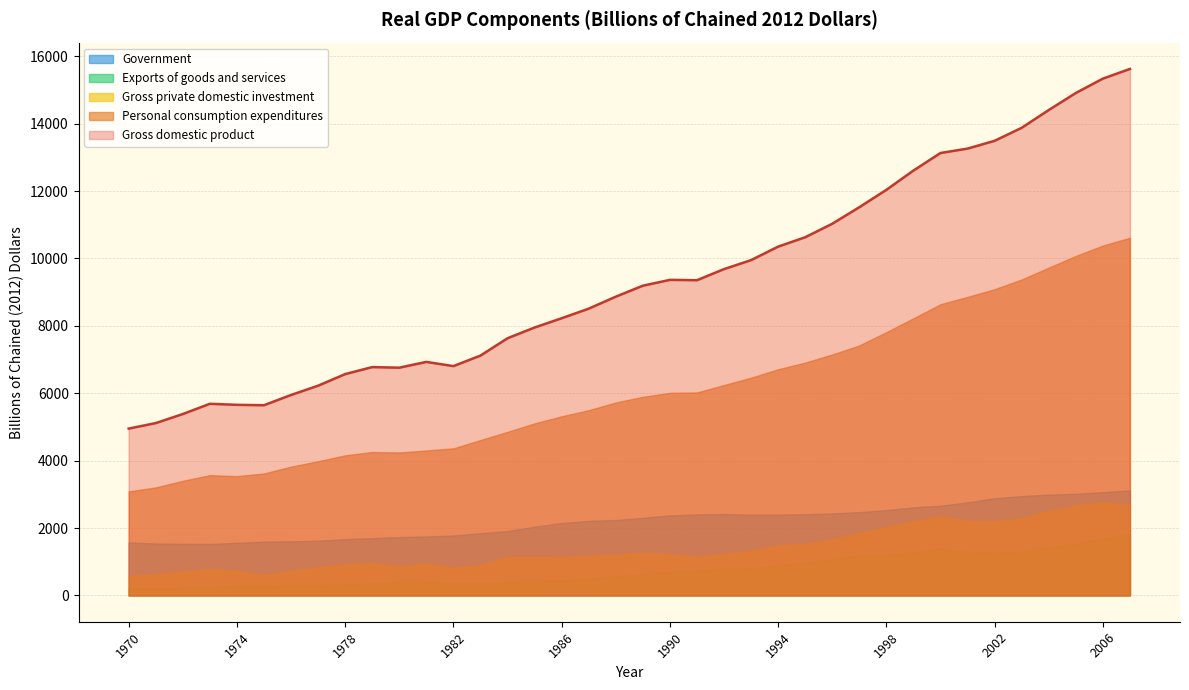

Is the value of Gross domestic product at 1974 greater than the value of Exports of goods and services at 1979?

Yes